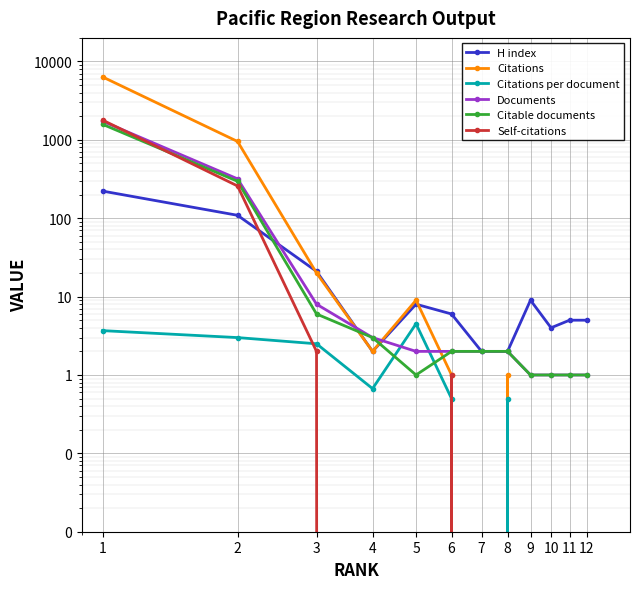

Does the chart display data point markers on the line(s)?

Yes